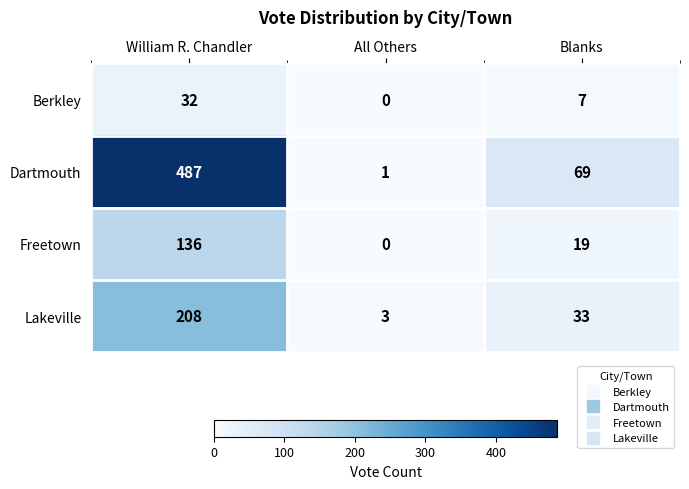

Rank the series by their maximum value, from lowest to highest.

Berkley, Freetown, Lakeville, Dartmouth